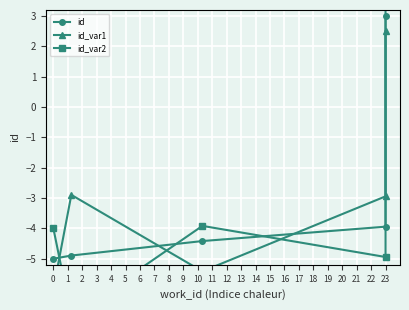

True or false: id_var1 has more than 0 points higher than both neighbors.

True